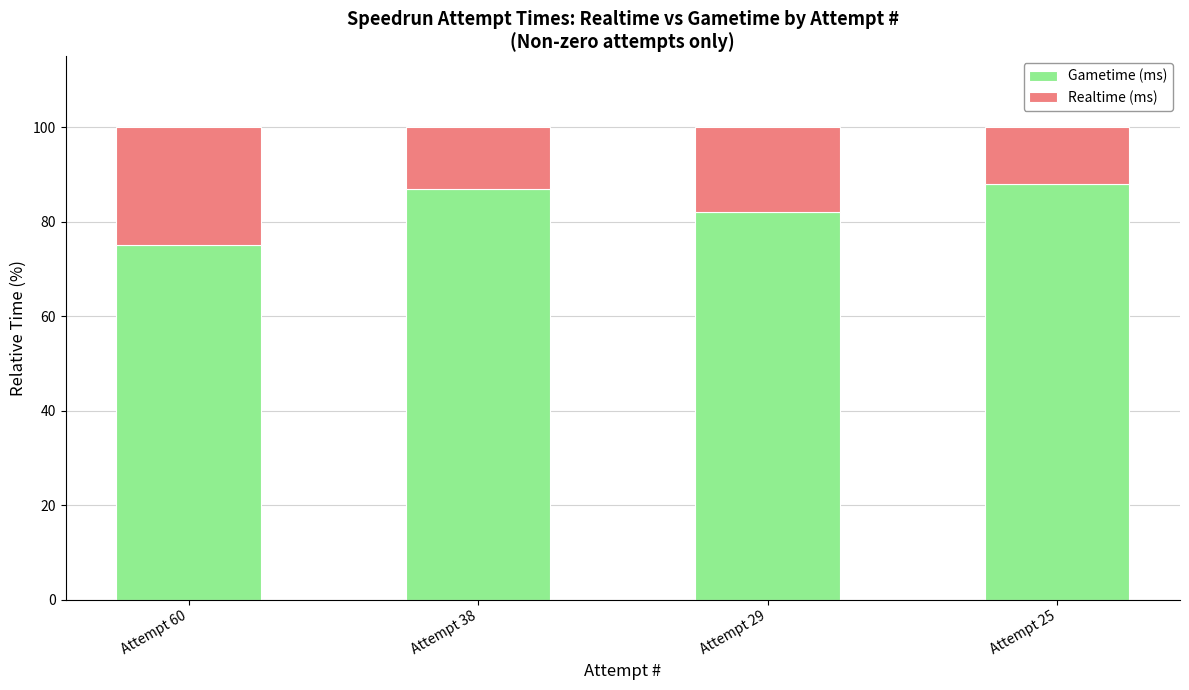

What is the total value across all series at Attempt 60?

100